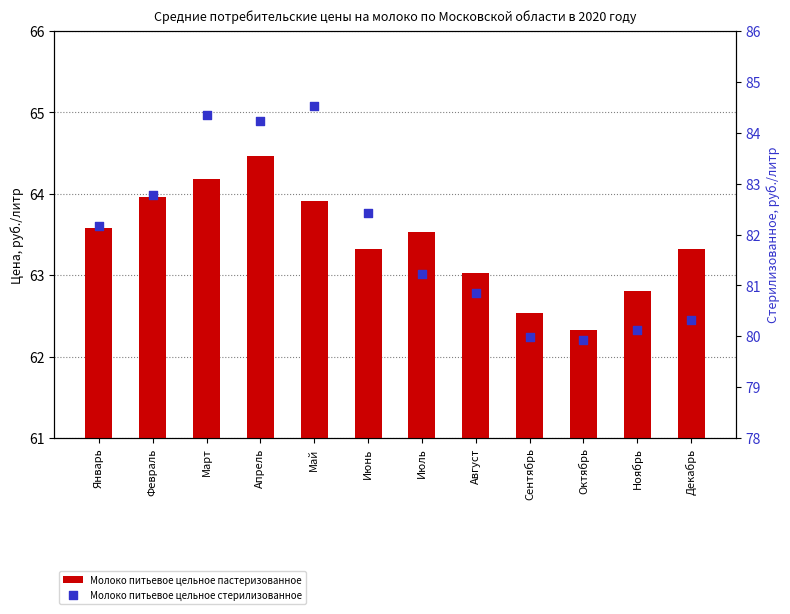

Which series contains the lowest Y value?

Молоко питьевое цельное пастеризованное